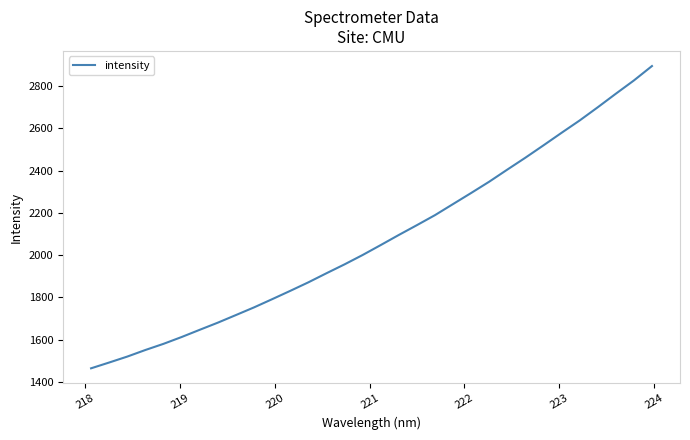

What is the difference between the maximum and minimum values?

1429.1